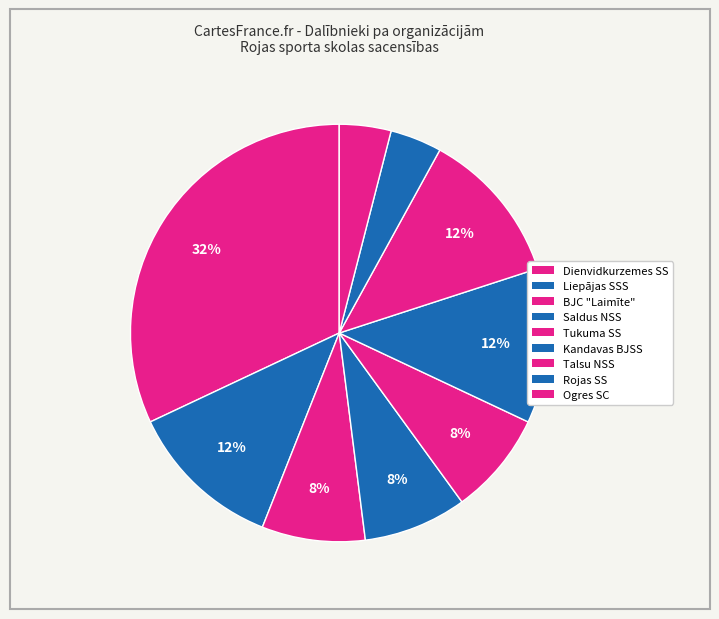

To the nearest percent, what is the difference between the largest and smallest slice percentages?

28%